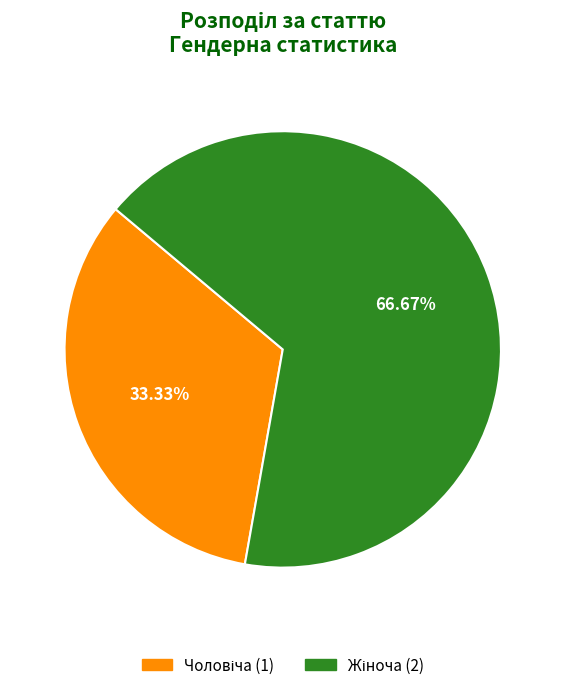

Is there a majority slice in this chart?

Yes